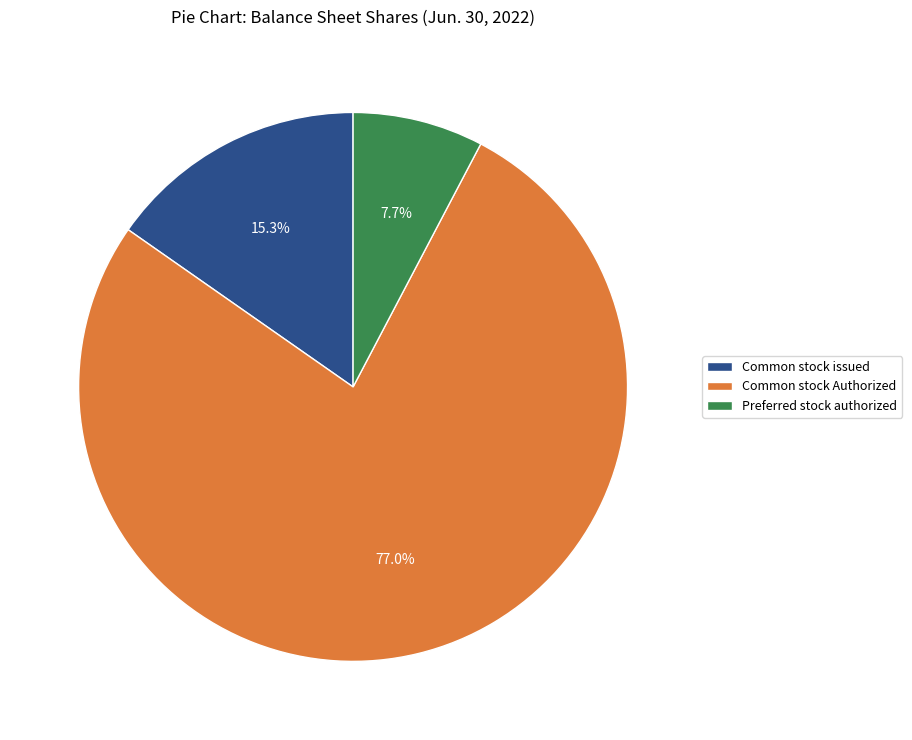

To the nearest percent, what is the difference between the Common stock issued and Common stock Authorized slice percentages?

62%